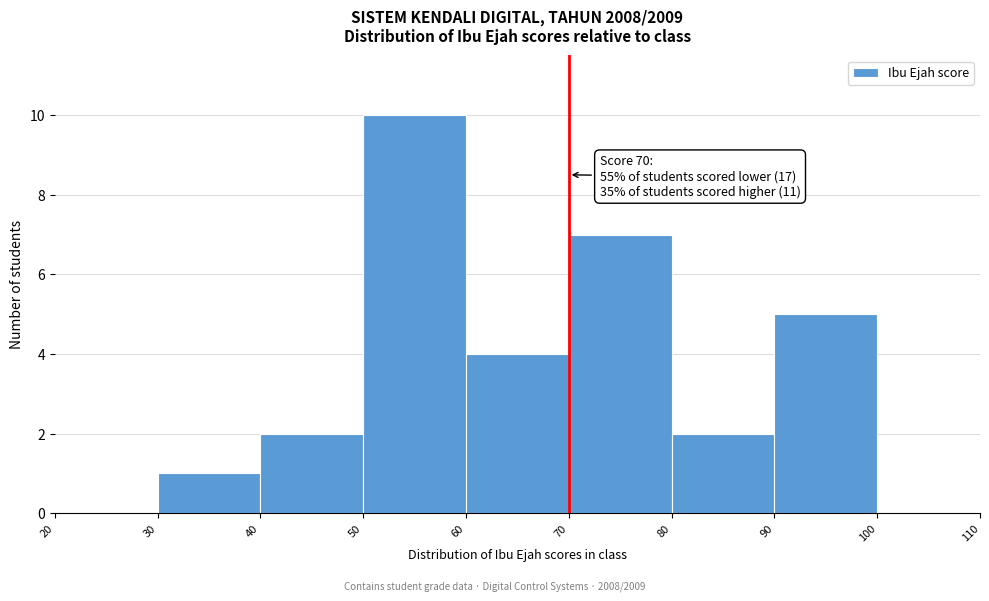

Over which range of the x-axis is the bar tallest?

50 to 60